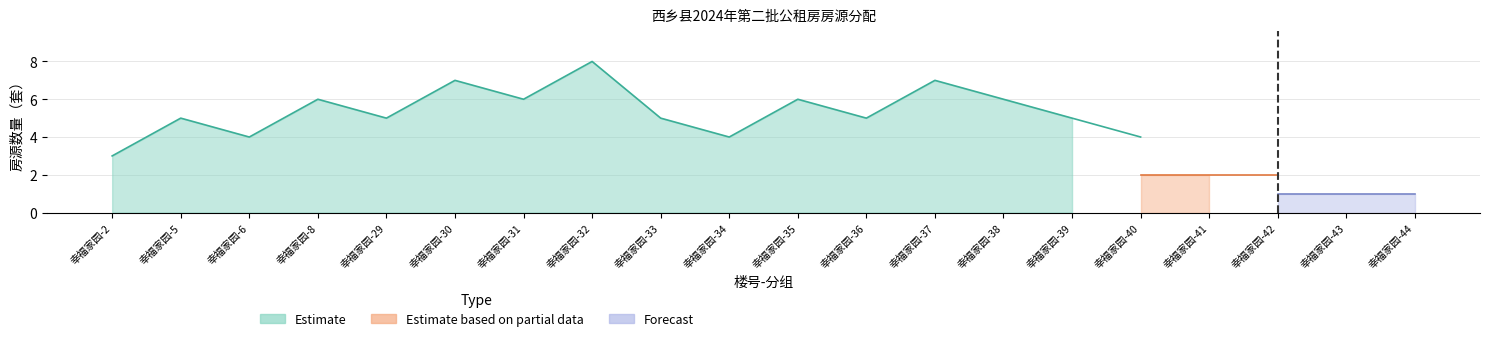

The Forecast series shows 1 at 幸福家园-31. True or false?

False